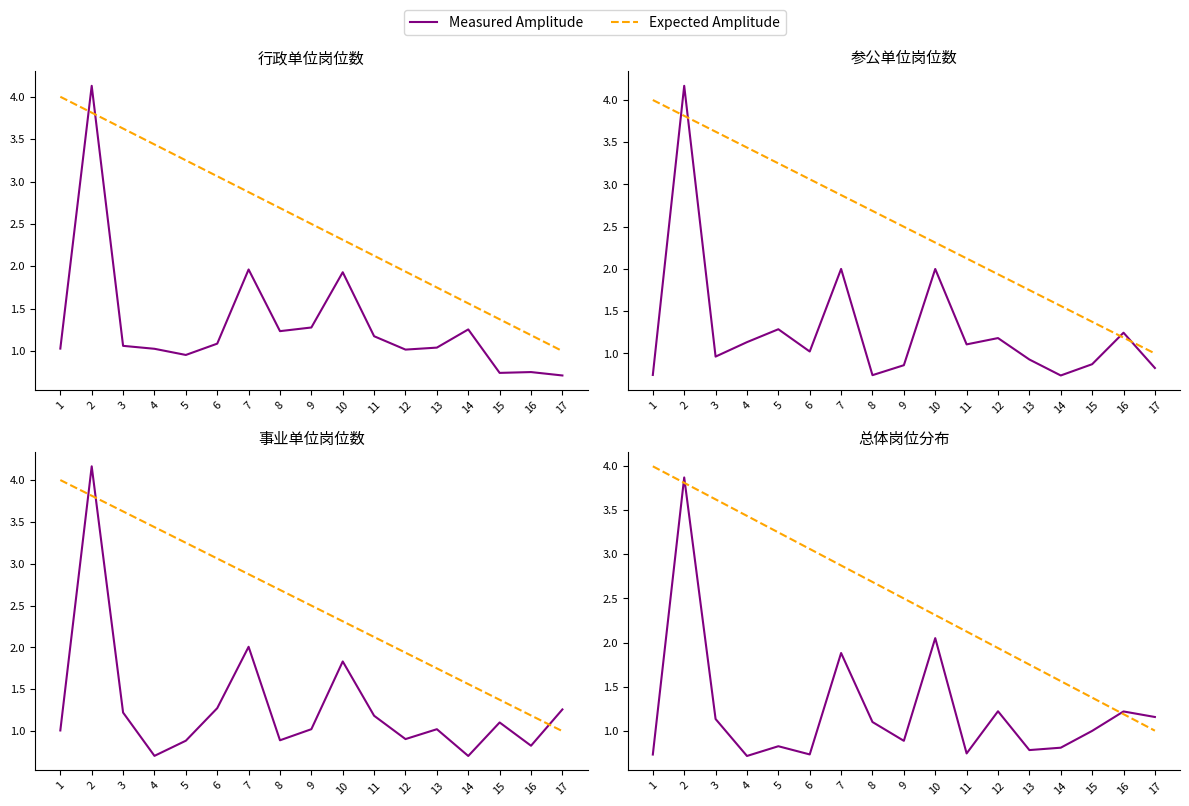

Is this an area chart (filled region under the line)?

No